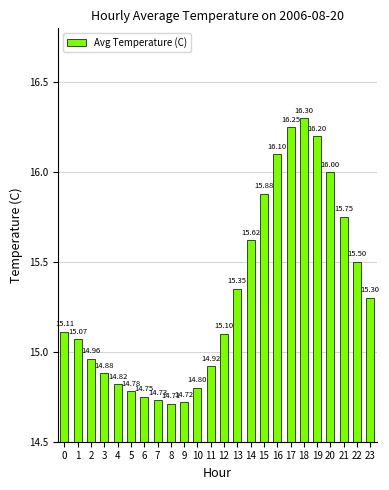

Is it true that the value at 18 is 10.1?

False